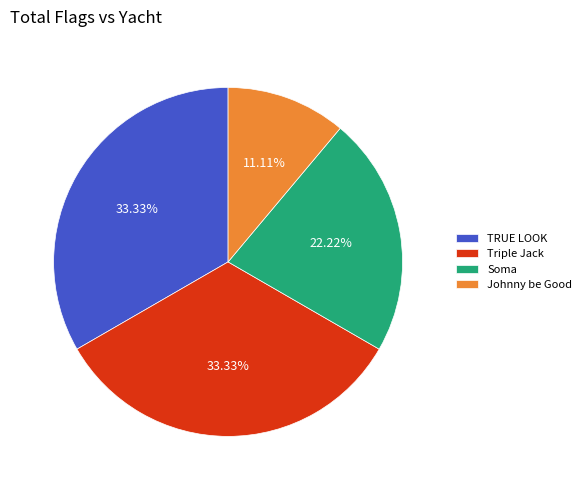

The TRUE LOOK slice represents 33% of the pie. True or false?

True